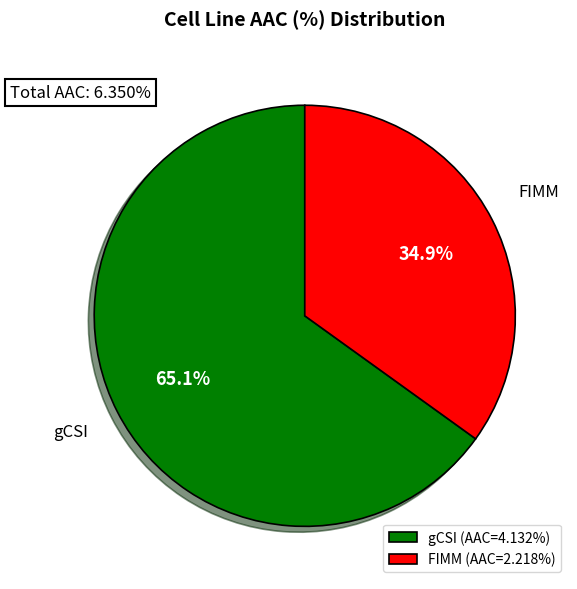

Which slice is the smallest?

FIMM